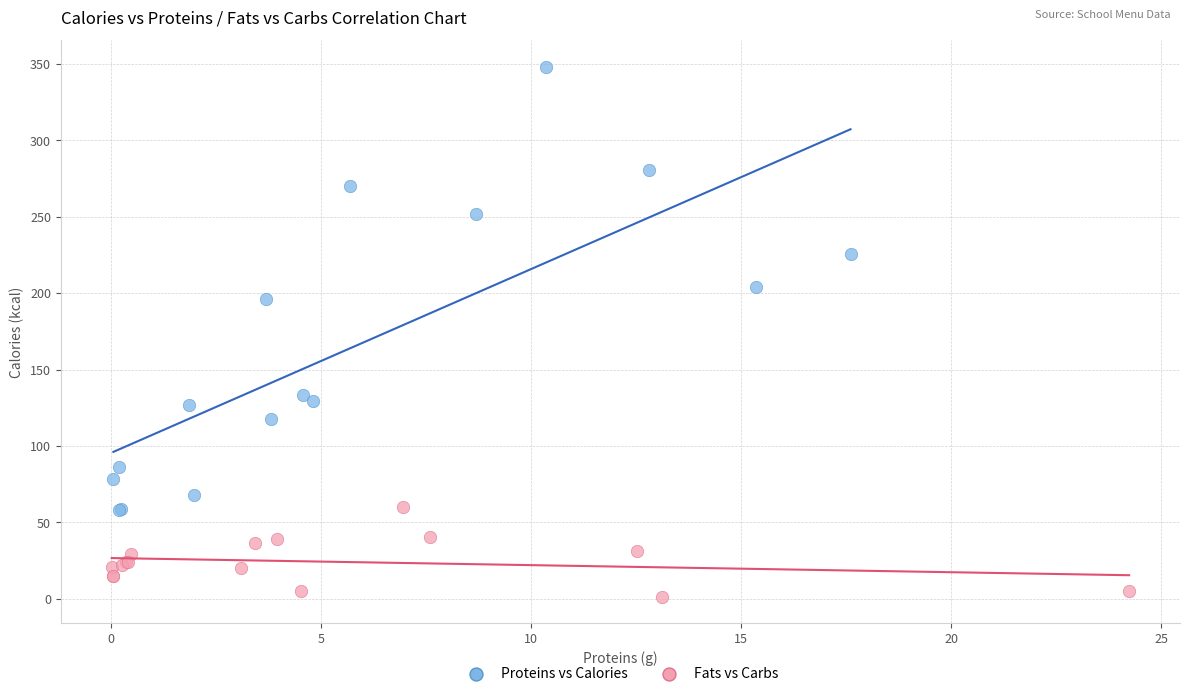

Which series contains the lowest Y value?

Fats vs Carbs